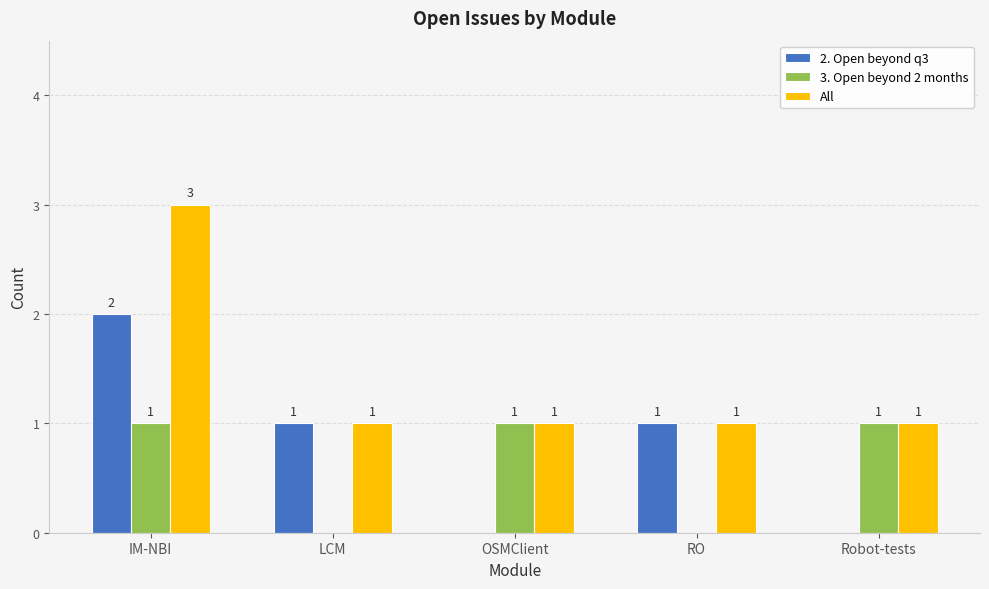

Reading right to left, extract all data points from this chart.

2. Open beyond q3: 0	1	0	1	2
3. Open beyond 2 months: 1	0	1	0	1
All: 1	1	1	1	3